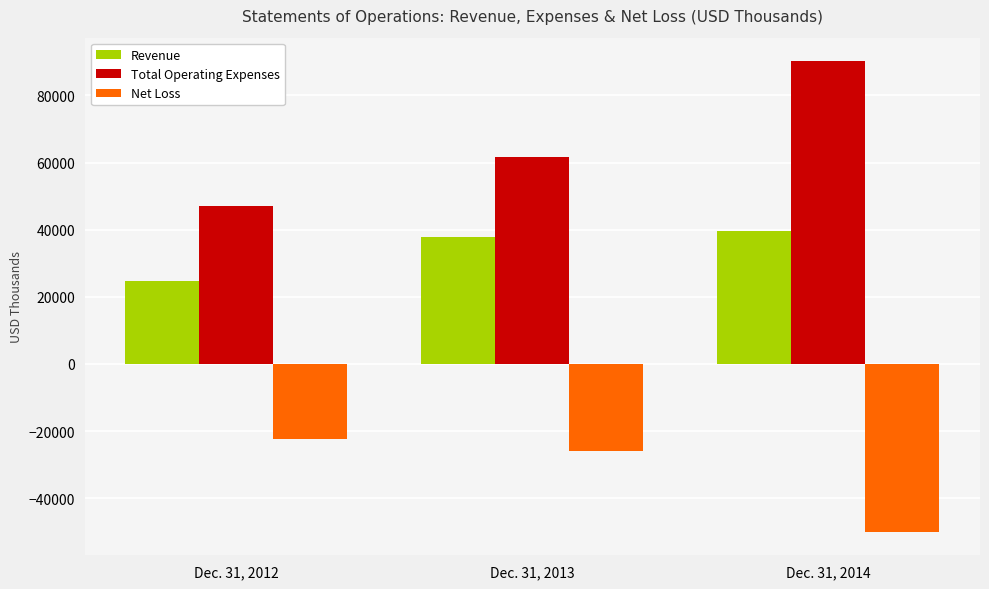

What is the maximum value shown in the chart?

90183